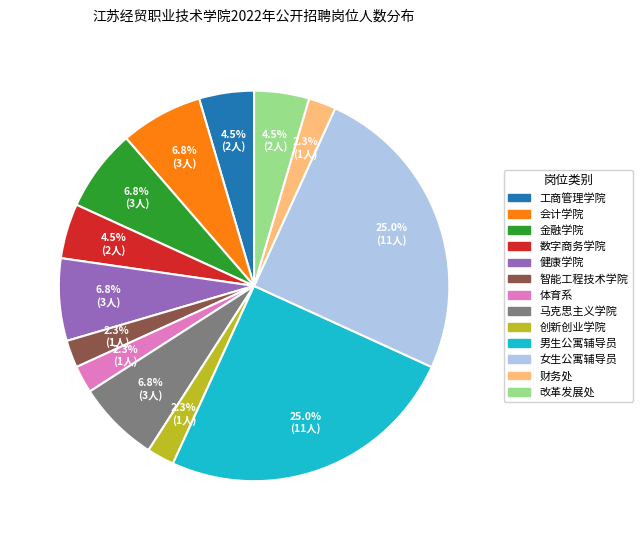

Is there any slice that represents more than half of the pie?

No